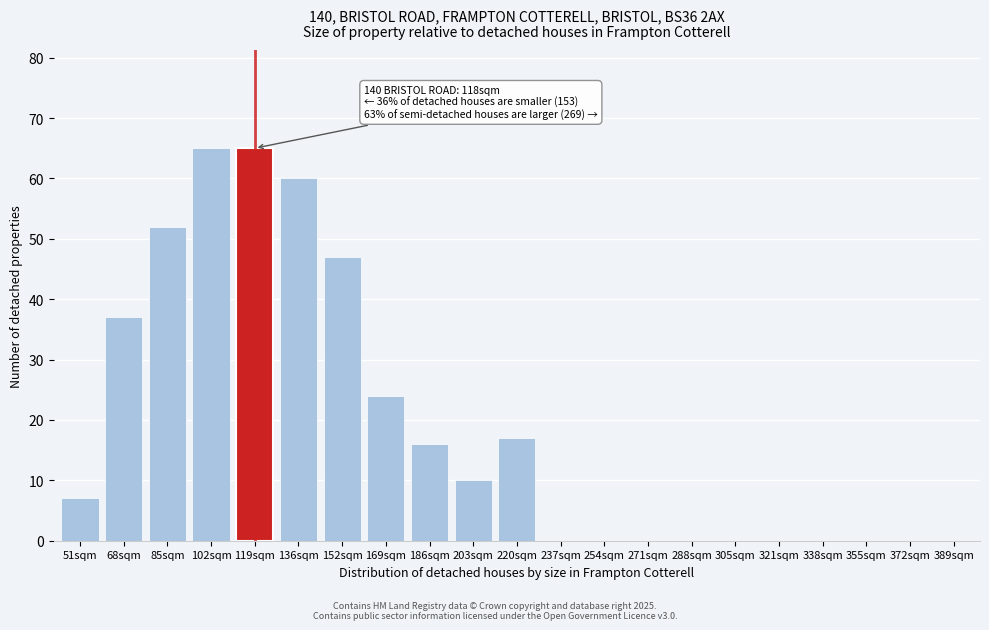

Reading left to right, list all the values displayed in this chart.

51sqm=7	68sqm=37	85sqm=52	102sqm=65	119sqm=65	136sqm=60	152sqm=47	169sqm=24	186sqm=16	203sqm=10	220sqm=17	237sqm=0	254sqm=0	271sqm=0	288sqm=0	305sqm=0	321sqm=0	338sqm=0	355sqm=0	372sqm=0	389sqm=0